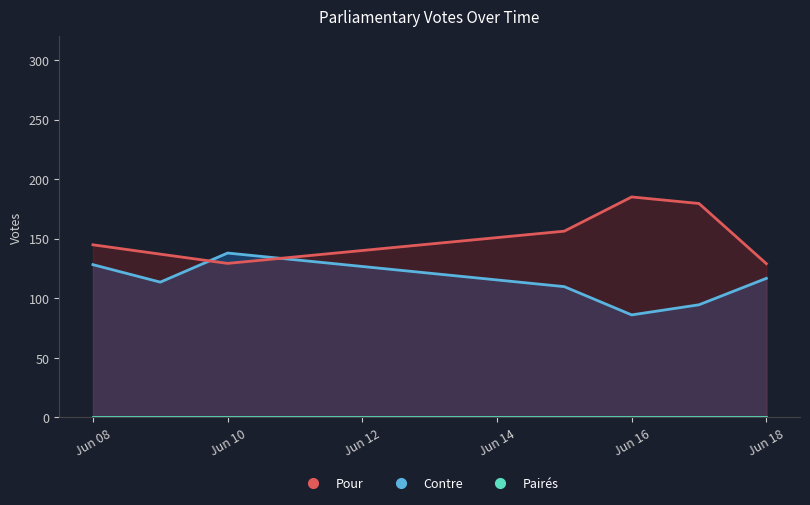

At 2015-06-17, list the series in order from smallest to largest.

Pairés, Contre, Pour